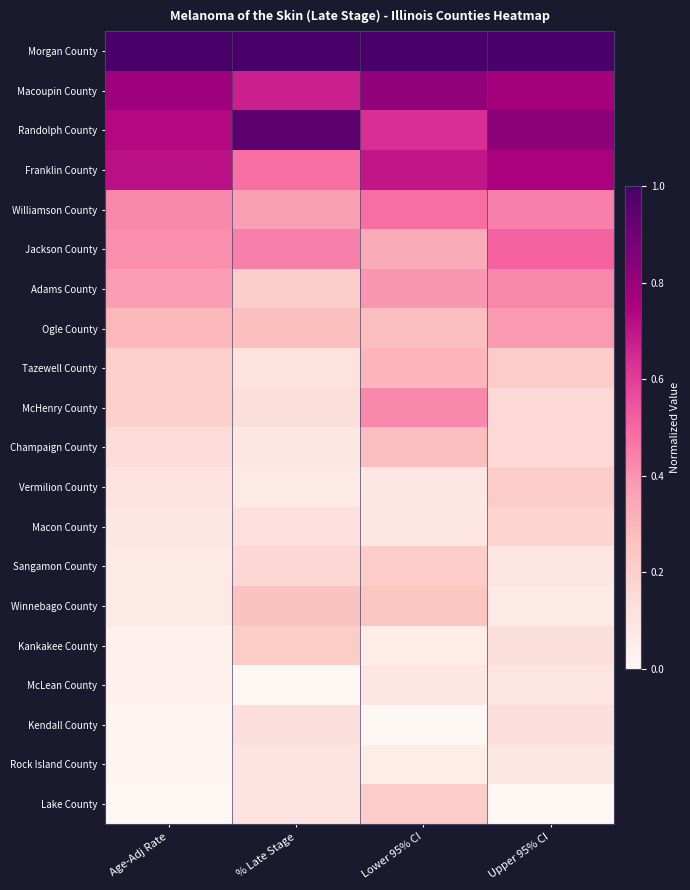

Reading left to right, list all the values displayed in this chart.

Morgan County: Age-Adj Rate=1.0	% Late Stage=1.0	Lower 95% CI=1.0	Upper 95% CI=1.0
Macoupin County: Age-Adj Rate=0.8	% Late Stage=0.7	Lower 95% CI=0.8	Upper 95% CI=0.8
Randolph County: Age-Adj Rate=0.7	% Late Stage=0.9	Lower 95% CI=0.6	Upper 95% CI=0.8
Franklin County: Age-Adj Rate=0.7	% Late Stage=0.5	Lower 95% CI=0.7	Upper 95% CI=0.8
Williamson County: Age-Adj Rate=0.4	% Late Stage=0.4	Lower 95% CI=0.5	Upper 95% CI=0.4
Jackson County: Age-Adj Rate=0.4	% Late Stage=0.4	Lower 95% CI=0.3	Upper 95% CI=0.5
Adams County: Age-Adj Rate=0.4	% Late Stage=0.2	Lower 95% CI=0.4	Upper 95% CI=0.4
Ogle County: Age-Adj Rate=0.3	% Late Stage=0.3	Lower 95% CI=0.3	Upper 95% CI=0.4
Tazewell County: Age-Adj Rate=0.2	% Late Stage=0.1	Lower 95% CI=0.3	Upper 95% CI=0.2
McHenry County: Age-Adj Rate=0.2	% Late Stage=0.1	Lower 95% CI=0.4	Upper 95% CI=0.2
Champaign County: Age-Adj Rate=0.1	% Late Stage=0.1	Lower 95% CI=0.3	Upper 95% CI=0.2
Vermilion County: Age-Adj Rate=0.1	% Late Stage=0.1	Lower 95% CI=0.1	Upper 95% CI=0.2
Macon County: Age-Adj Rate=0.1	% Late Stage=0.1	Lower 95% CI=0.1	Upper 95% CI=0.2
Sangamon County: Age-Adj Rate=0.1	% Late Stage=0.2	Lower 95% CI=0.2	Upper 95% CI=0.1
Winnebago County: Age-Adj Rate=0.1	% Late Stage=0.3	Lower 95% CI=0.2	Upper 95% CI=0.1
Kankakee County: Age-Adj Rate=0.0	% Late Stage=0.2	Lower 95% CI=0.1	Upper 95% CI=0.1
McLean County: Age-Adj Rate=0.0	% Late Stage=0.0	Lower 95% CI=0.1	Upper 95% CI=0.1
Kendall County: Age-Adj Rate=0.0	% Late Stage=0.1	Lower 95% CI=0.0	Upper 95% CI=0.1
Rock Island County: Age-Adj Rate=0.0	% Late Stage=0.1	Lower 95% CI=0.1	Upper 95% CI=0.1
Lake County: Age-Adj Rate=0.0	% Late Stage=0.1	Lower 95% CI=0.2	Upper 95% CI=0.0